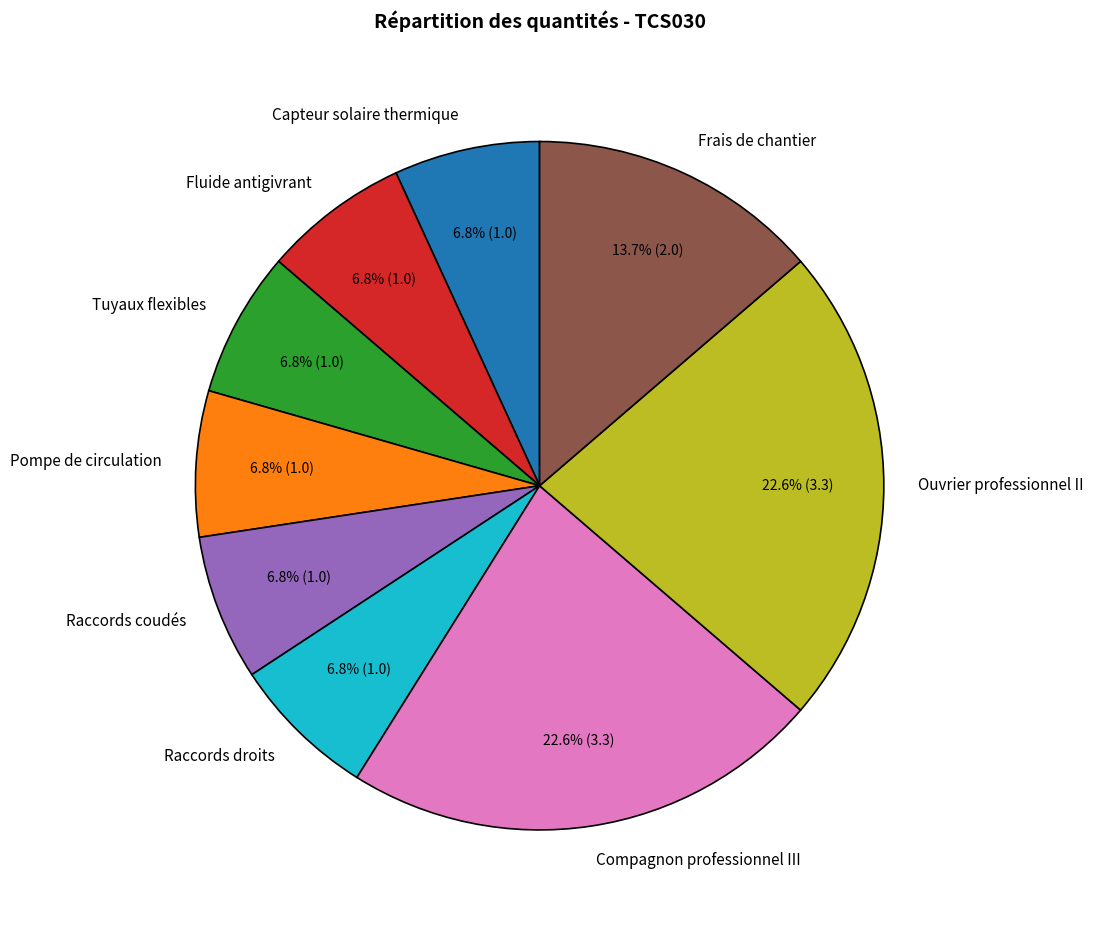

Is the sum of Raccords coudés and Tuyaux flexibles greater than half?

No